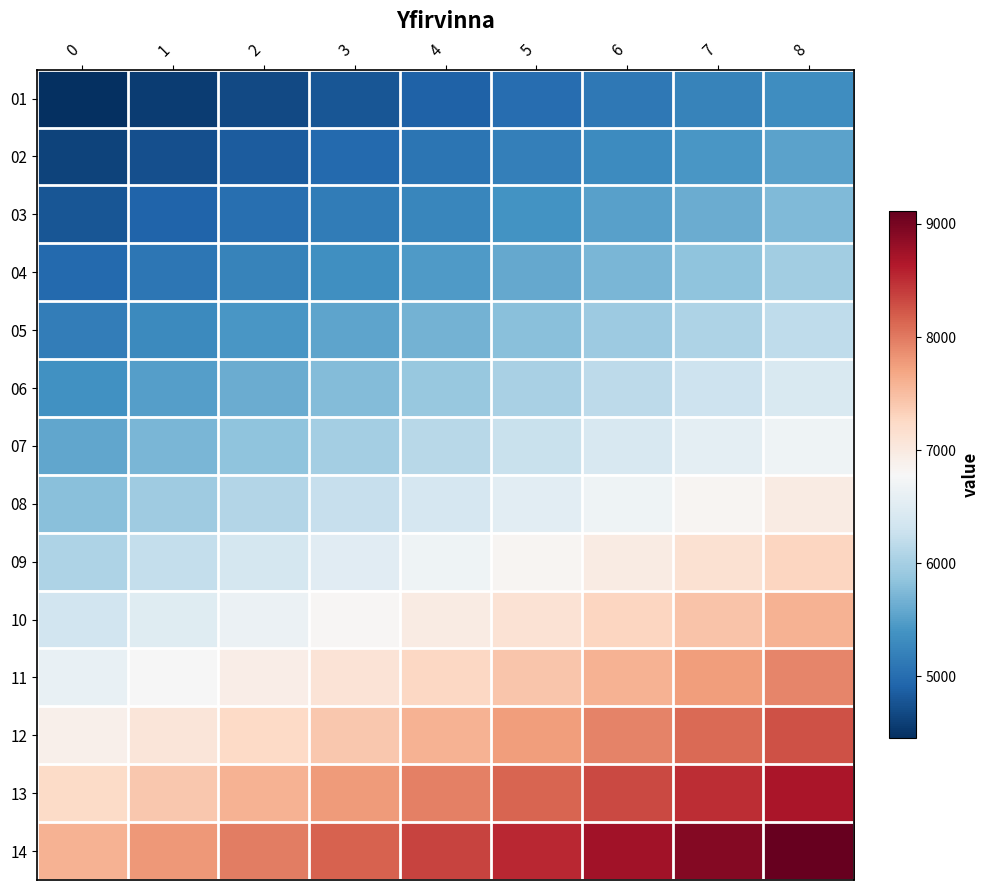

What is the difference between the highest and lowest values at 6?

3615.1